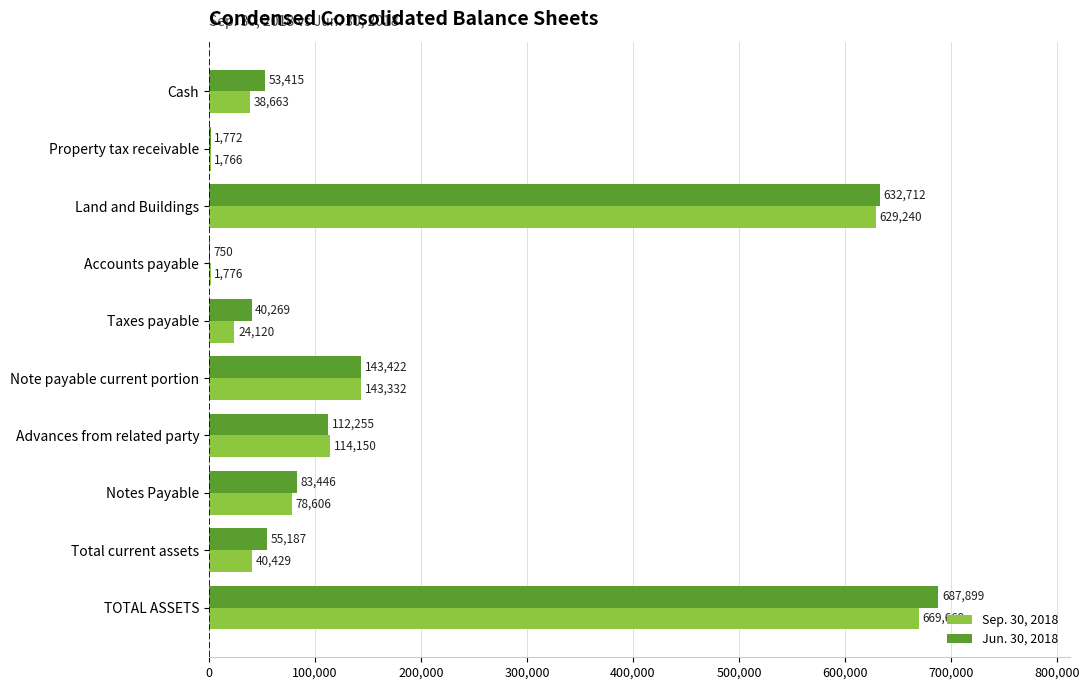

Which series changed the most between Property tax receivable and Note payable current portion?

Jun. 30, 2018